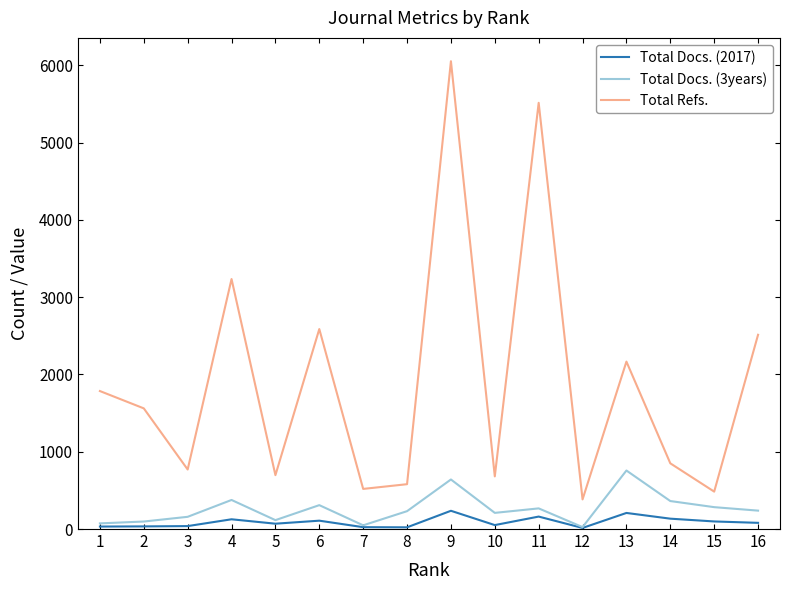

What is the maximum value shown in the chart?

6052